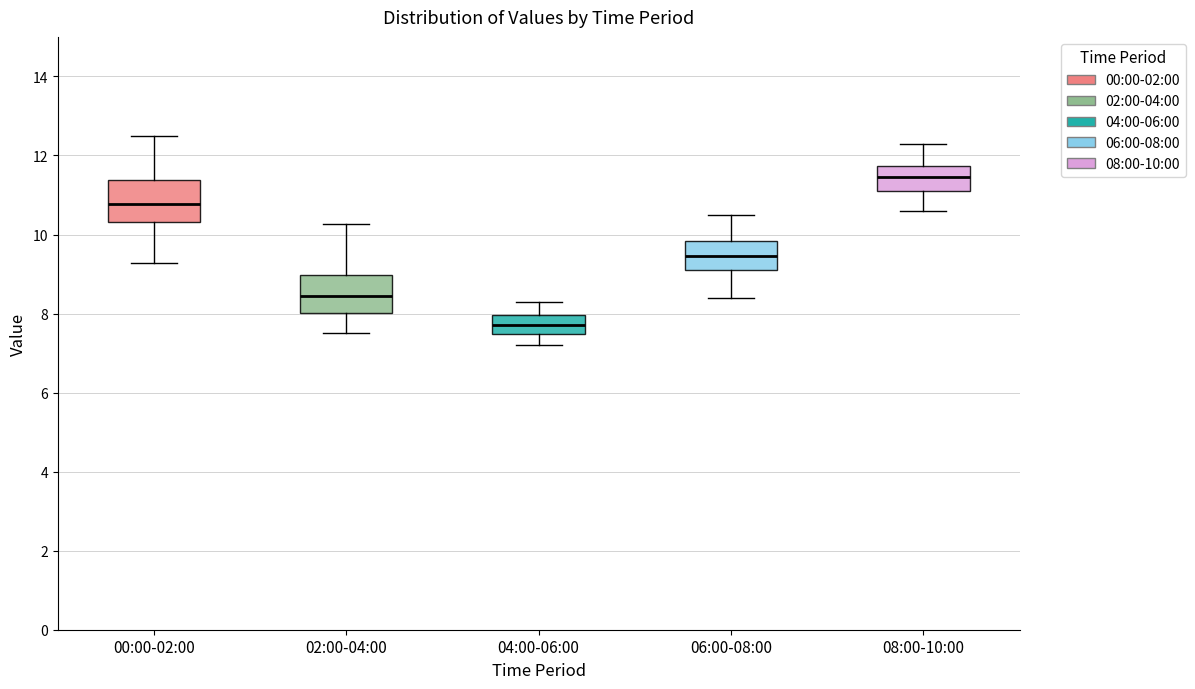

Which box has the lowest median line?

04:00-06:00